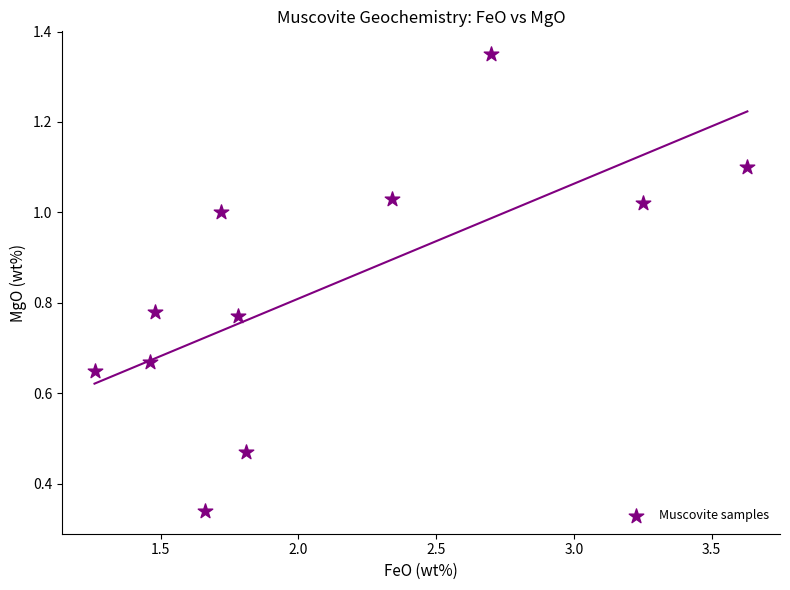

What is the range of X values (max minus min)?

2.4